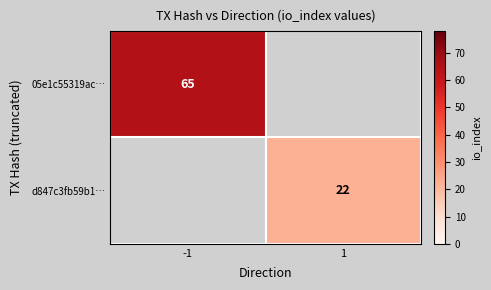

Is it true that d847c3fb59b1… equals 22 at 1?

True